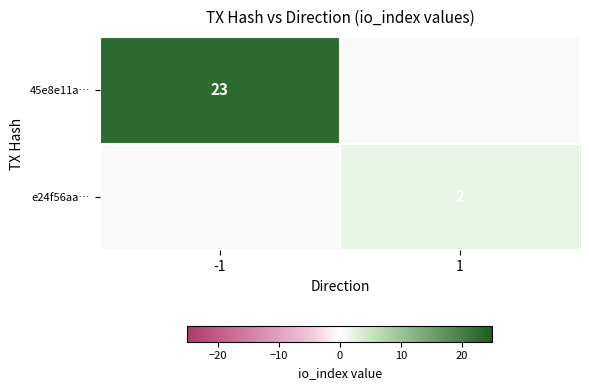

True or false: 45e8e11a… has a value of 31 at -1.

False